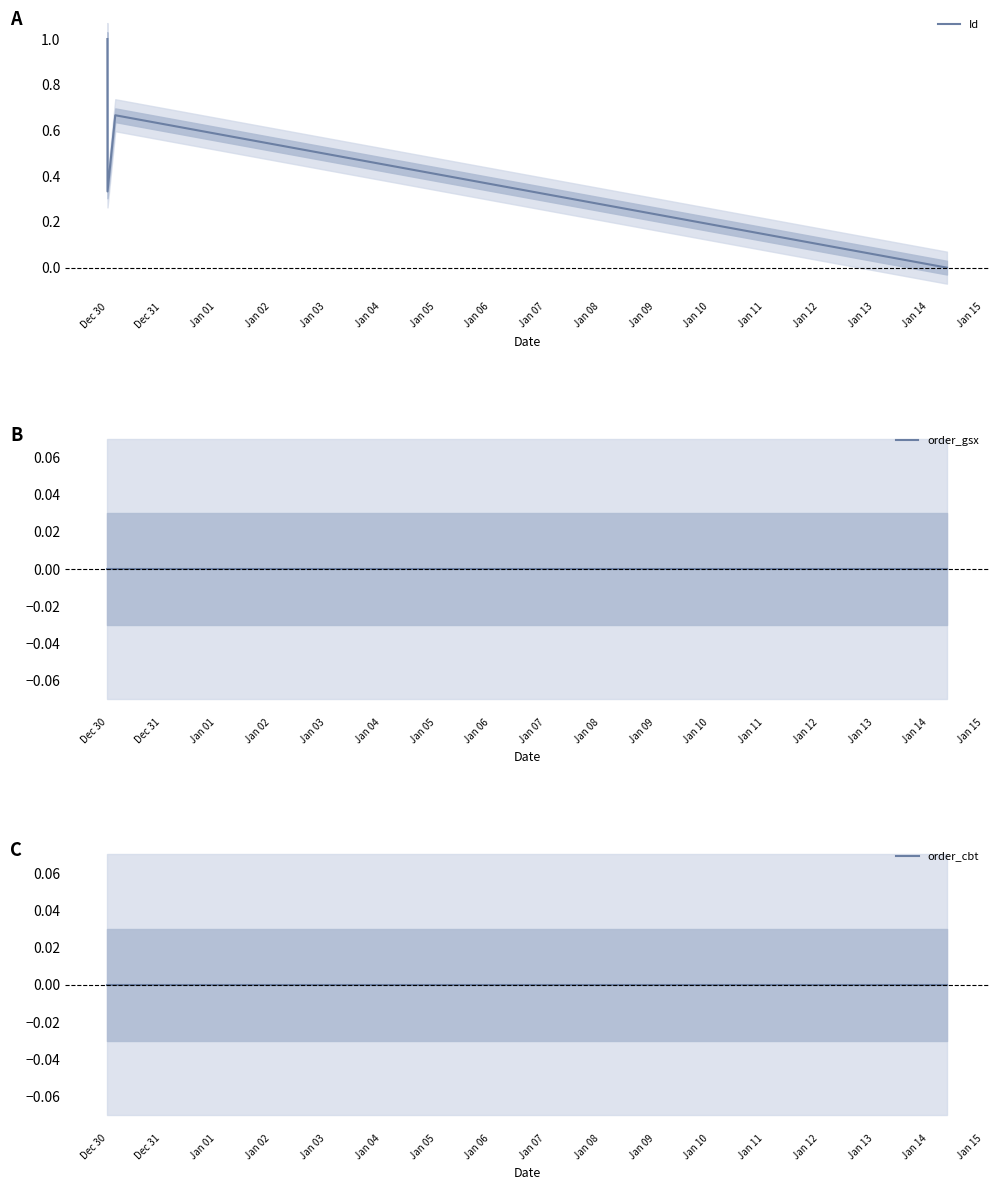

In Id, how many points are higher than both neighbors (excluding endpoints)?

1